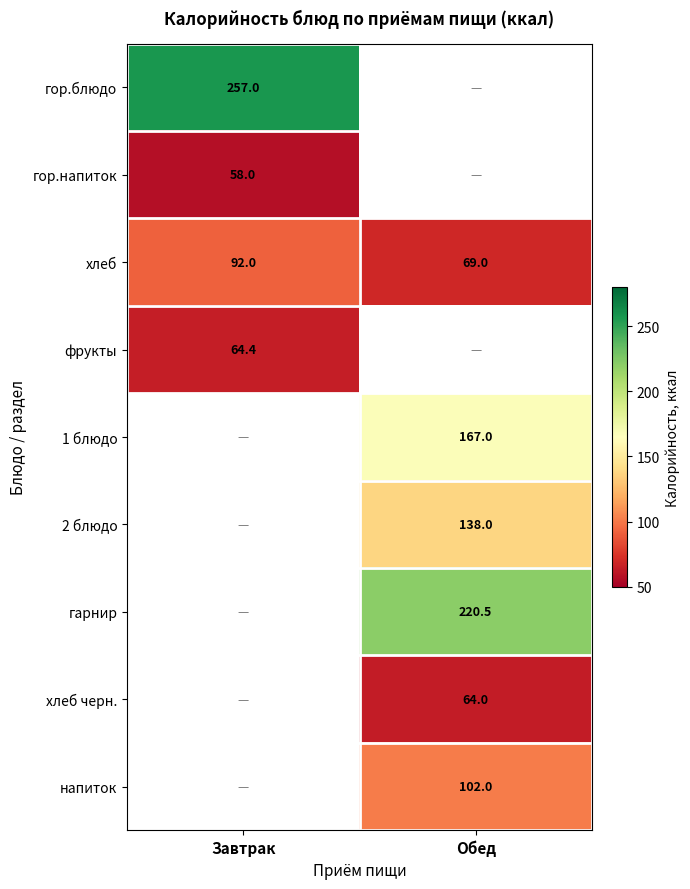

Read the хлеб value at Обед.

69.0